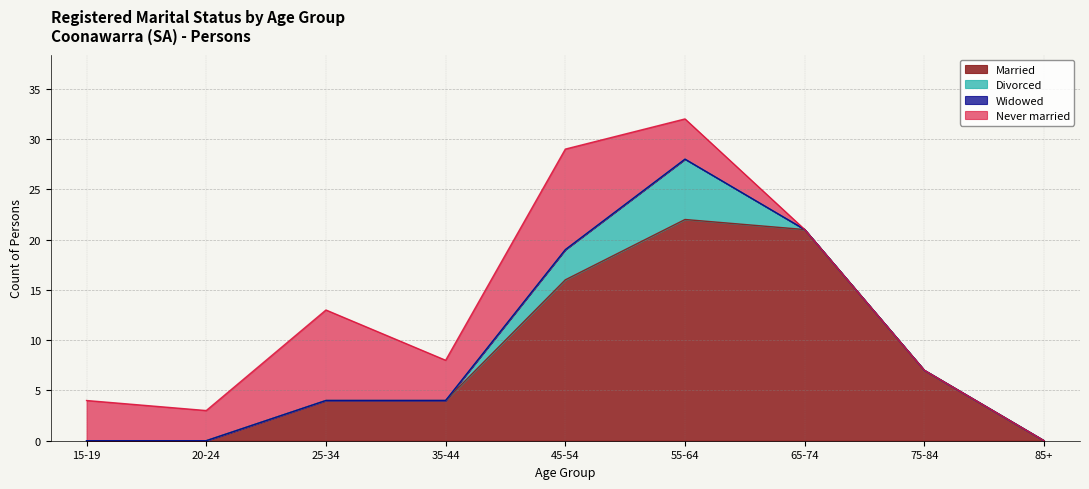

Does the chart display data point markers on the line(s)?

No